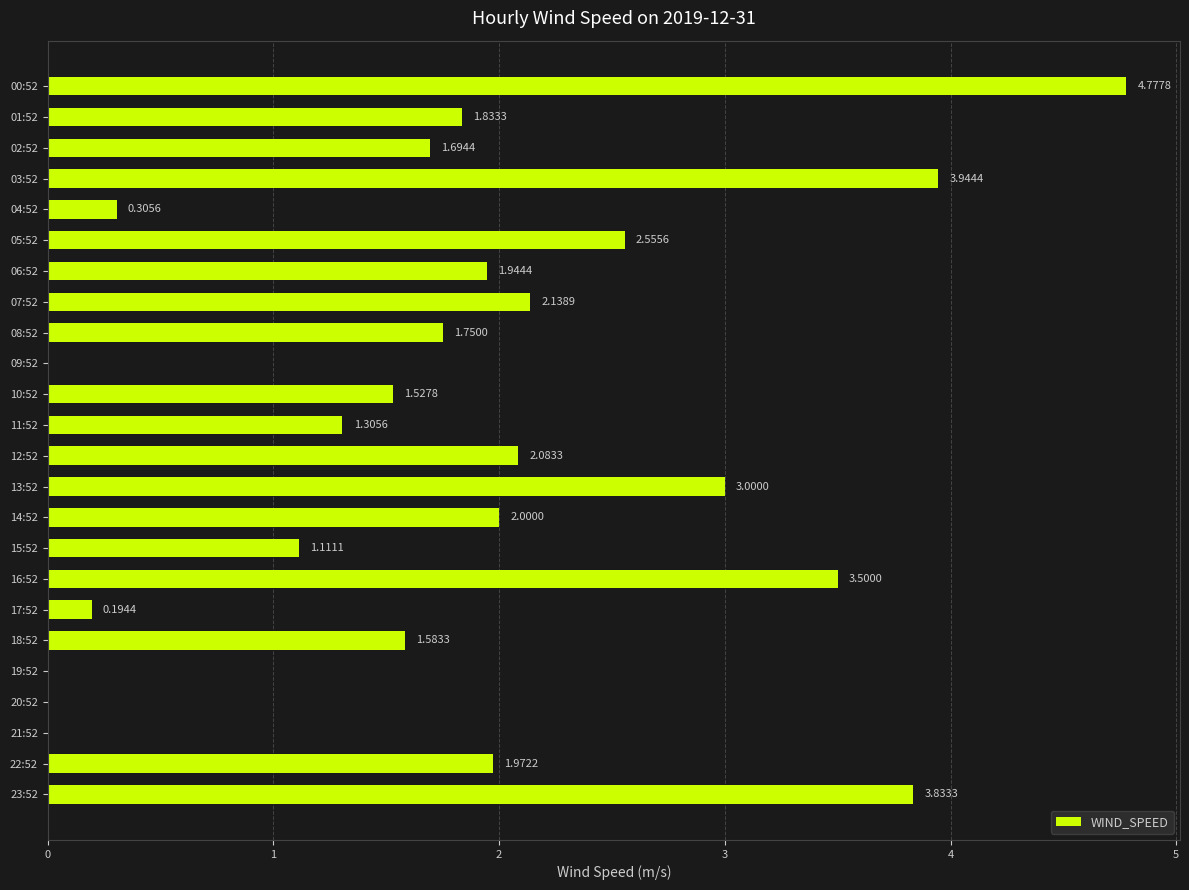

What is the ratio of the value at 00:52 to the value at 02:52?

2.8